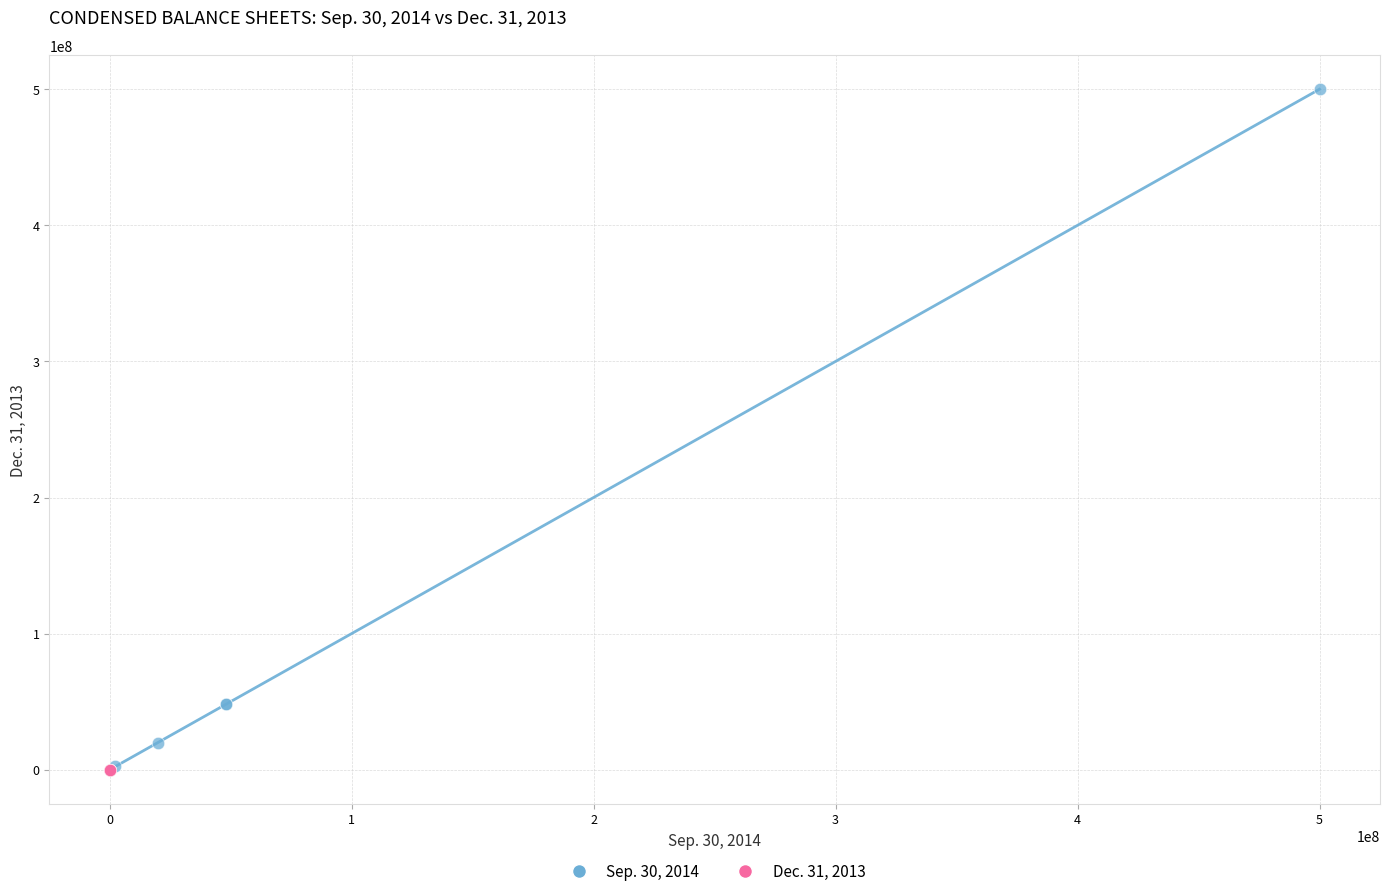

Which series has the largest Y range (max minus min)?

Sep. 30, 2014